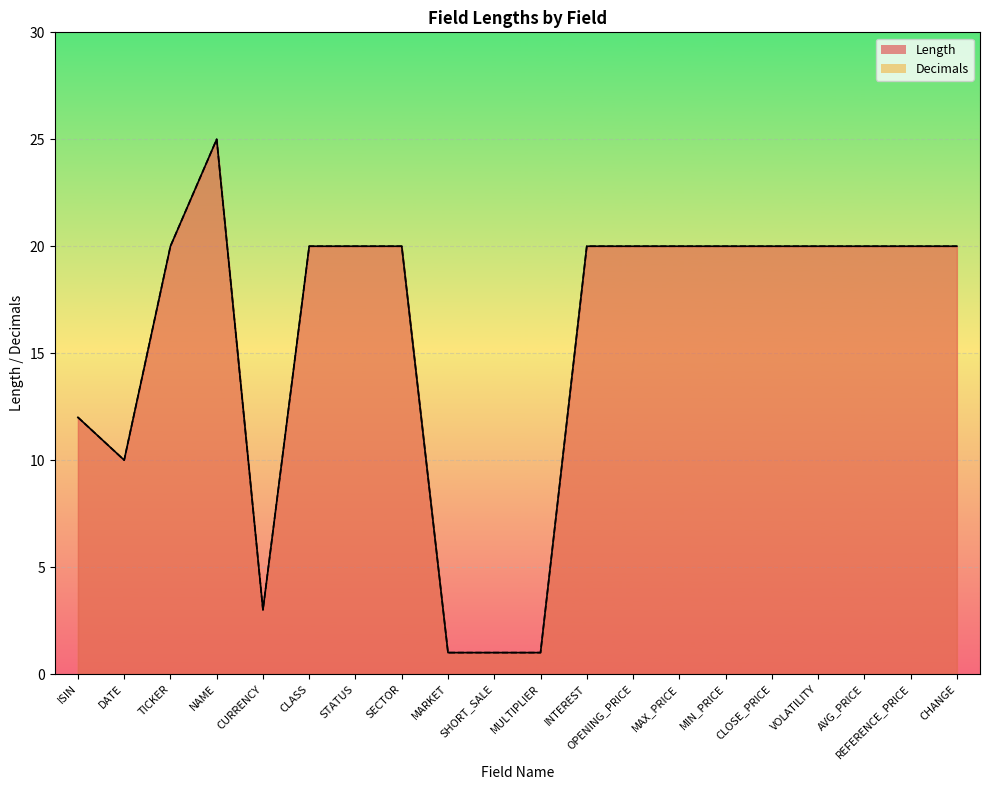

The value of Decimals at OPENING_PRICE is 20. True or false?

True